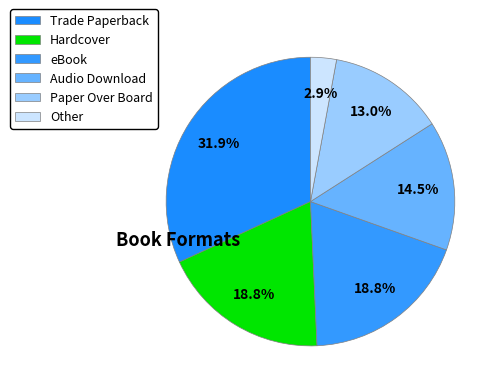

Is it true that Other is 3% of the pie?

True